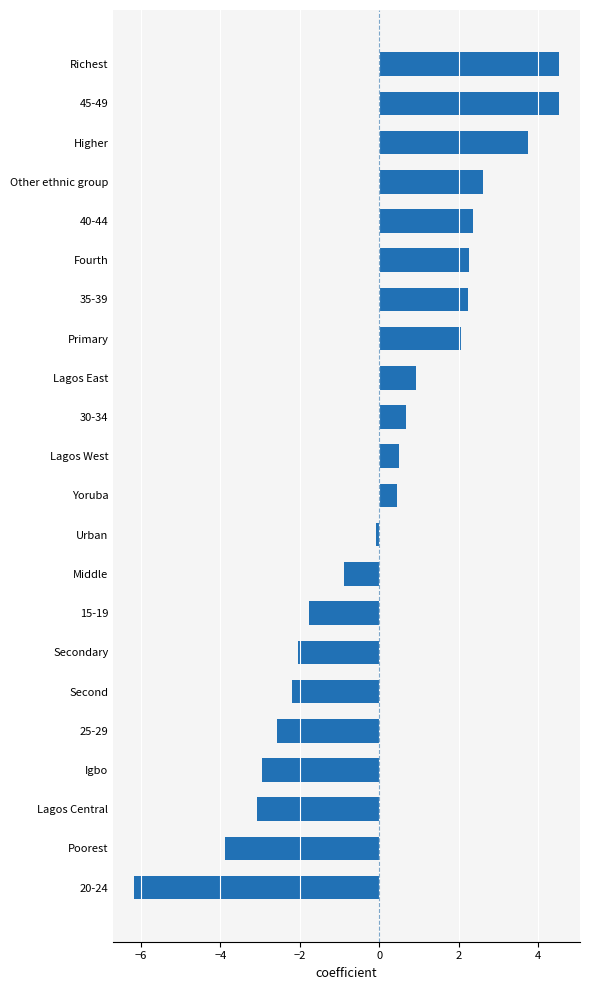

How many distinct data groups are displayed?

1